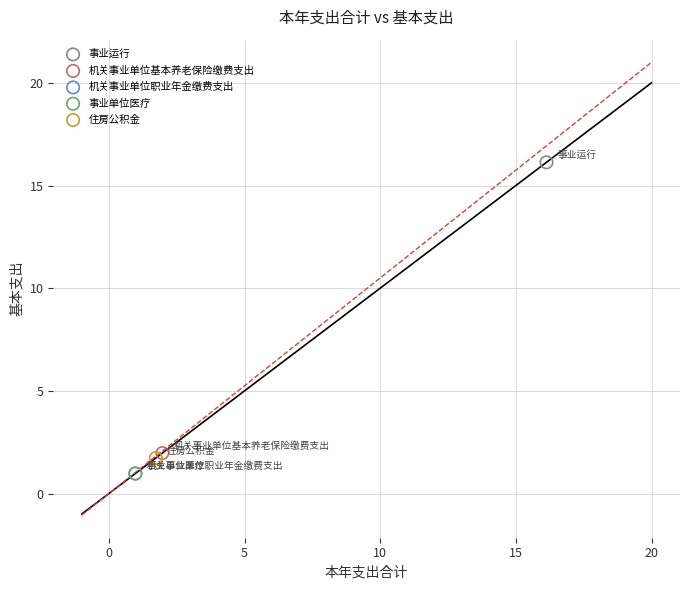

Which series reaches the maximum Y coordinate?

事业运行